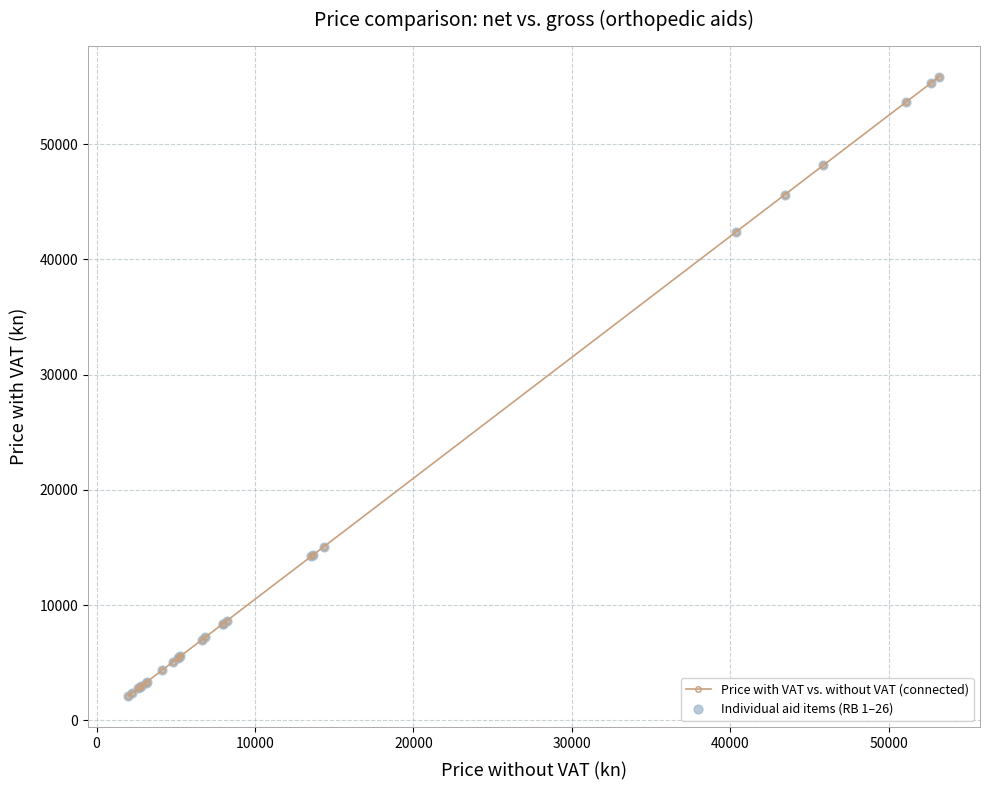

What is the sum of all values?

429708.8